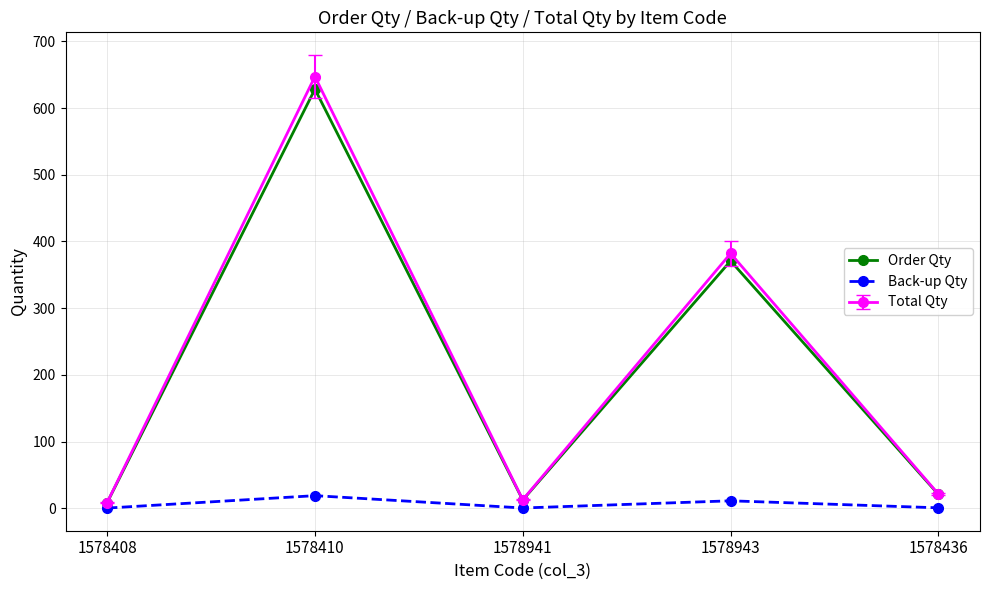

What are all the series names shown in the legend?

Order Qty, Back-up Qty, Total Qty